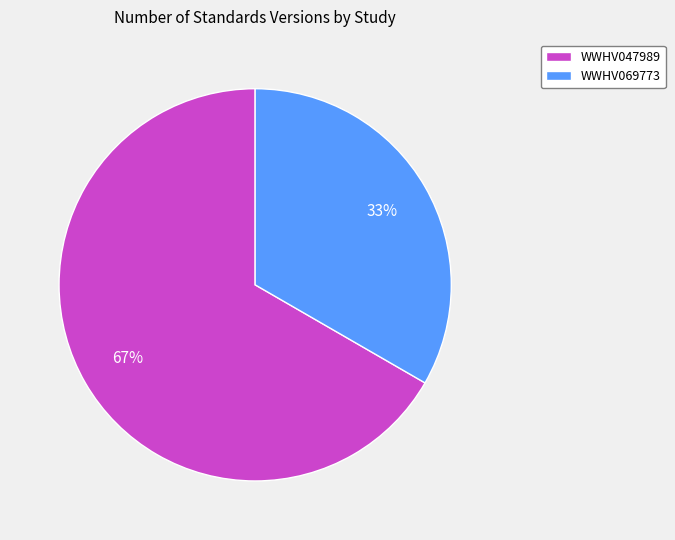

Do WWHV047989 and WWHV069773 together represent more than half of the pie?

Yes